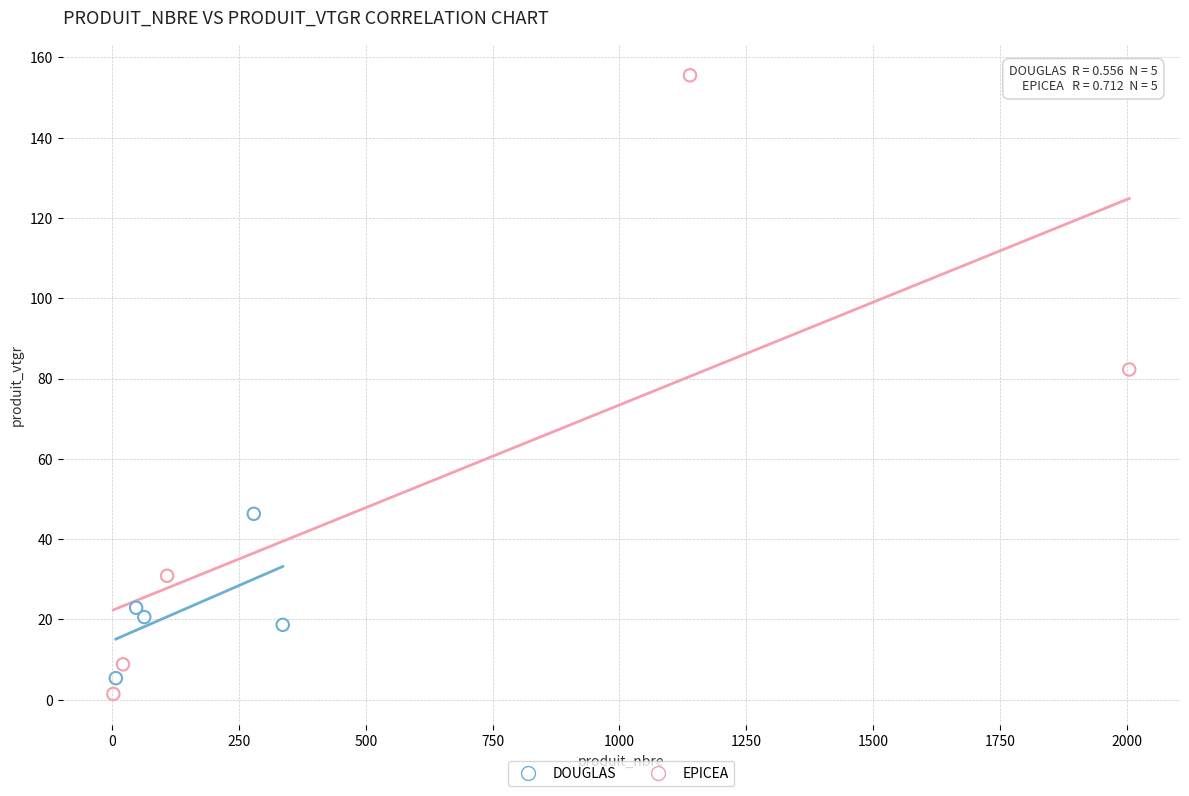

What are all the series names shown in the legend?

DOUGLAS, EPICEA